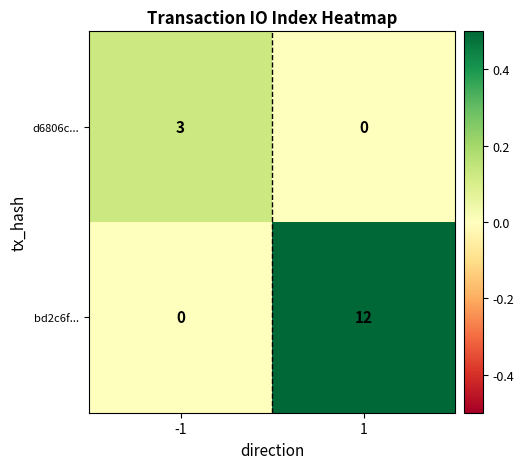

What is the sum of the bd2c6f... values at 1 and -1?

12